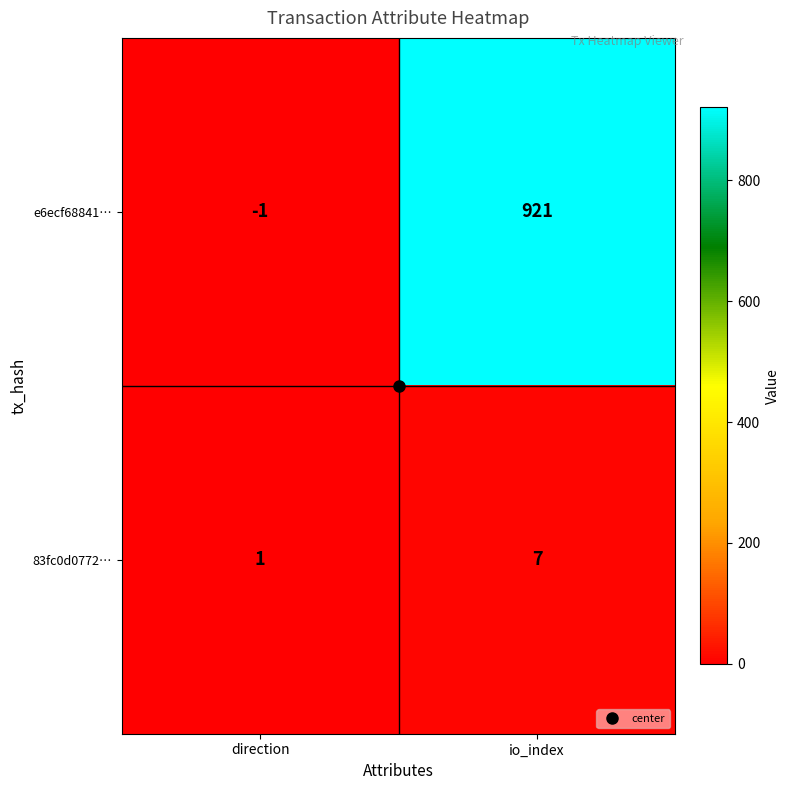

How many data points in e6ecf68841… are less than 921?

1